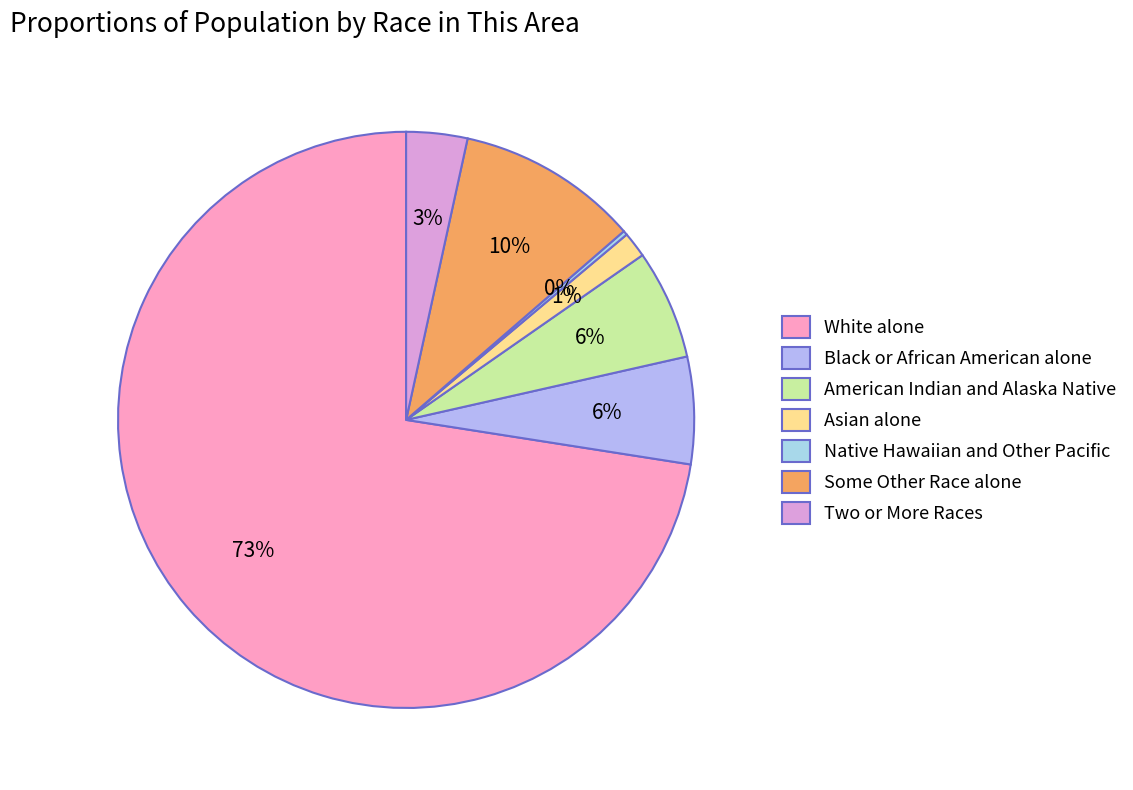

What is the smallest slice in the pie chart?

Native Hawaiian and Other Pacific